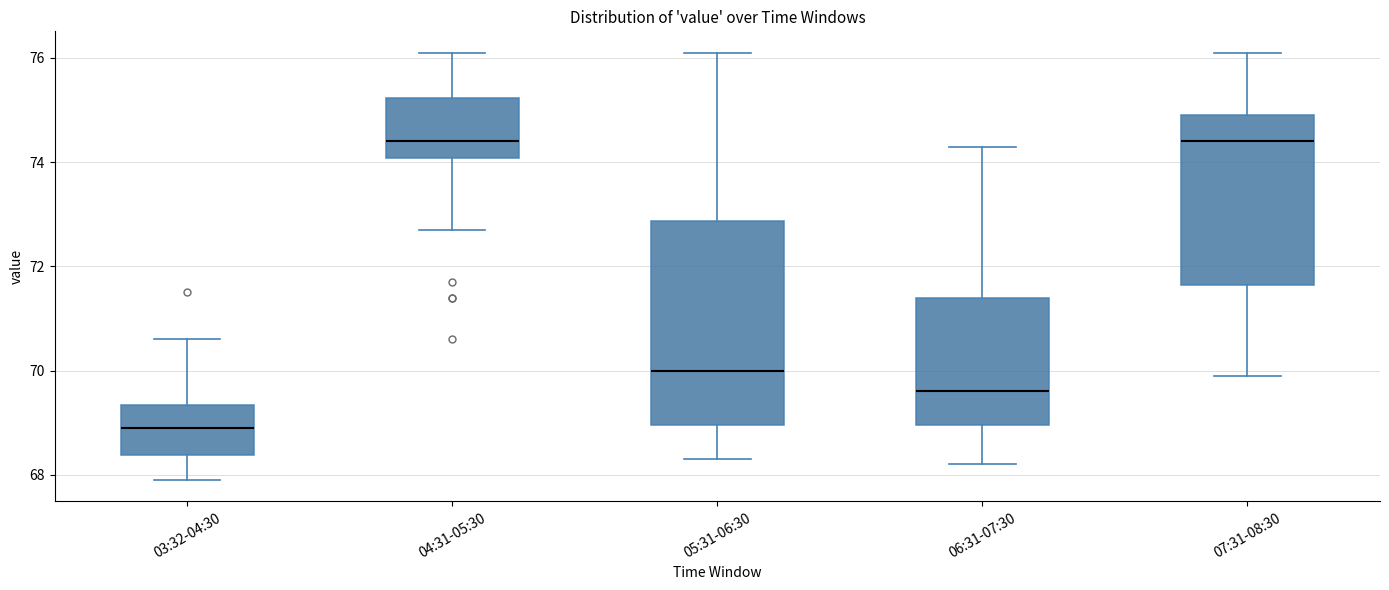

Reading left to right, transcribe this box plot: for each box, give where its median line is, the range the box spans, and where its two whiskers end, as read against the y-axis. The values are not printed on the chart, so give them approximately, as read against the axis.

03:32-04:30: median 69.0, box 68.4 to 69.4, whiskers 68.0 to 70.6
04:31-05:30: median 74.4, box 74.0 to 75.2, whiskers 72.8 to 76.2
05:31-06:30: median 70.0, box 69.0 to 72.8, whiskers 68.4 to 76.2
06:31-07:30: median 69.6, box 69.0 to 71.4, whiskers 68.2 to 74.4
07:31-08:30: median 74.4, box 71.6 to 75.0, whiskers 70.0 to 76.2